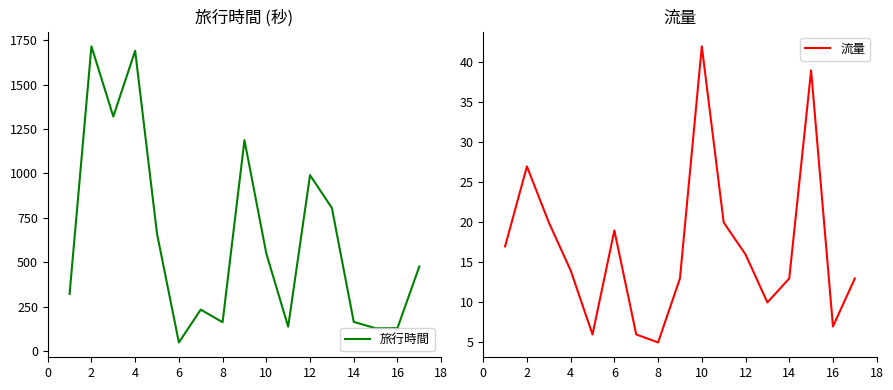

True or false: 旅行時間 and 流量 intersect in this chart.

False